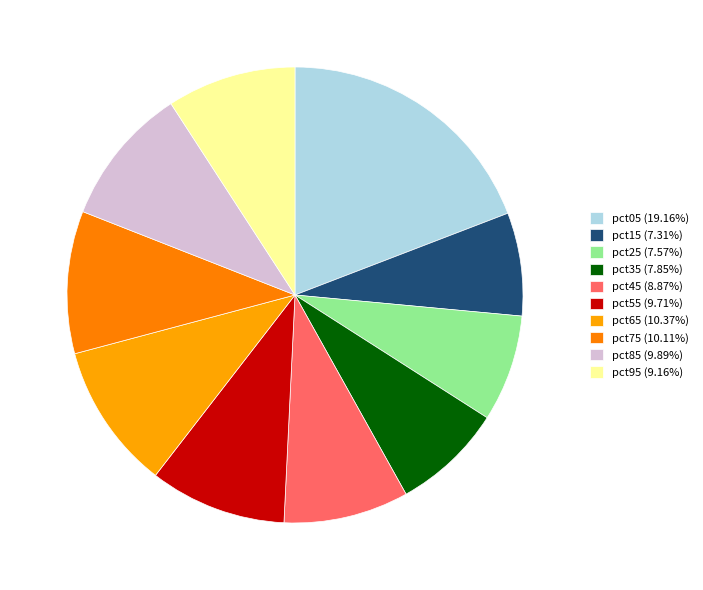

True or false: pct95 accounts for 21% of the total.

False